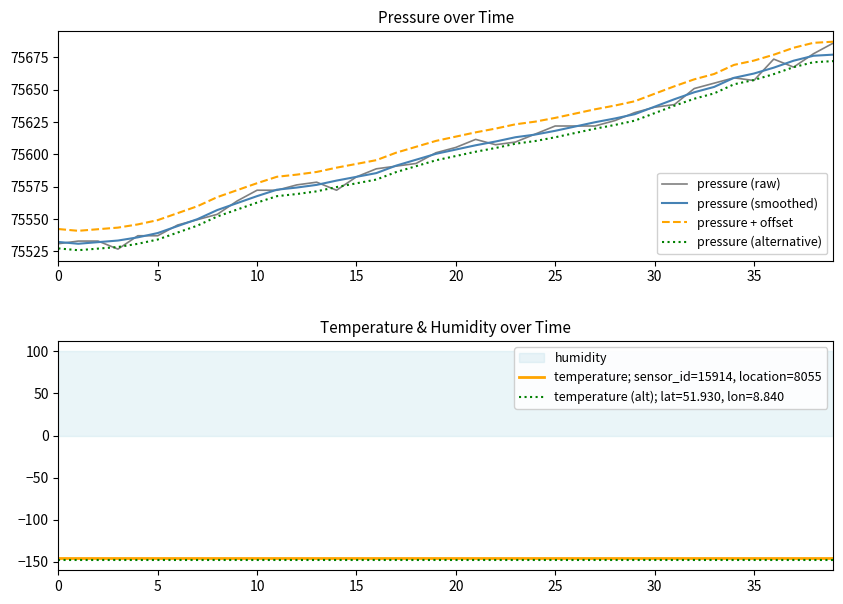

True or false: pressure (smoothed) has more than 0 interior local peaks.

False